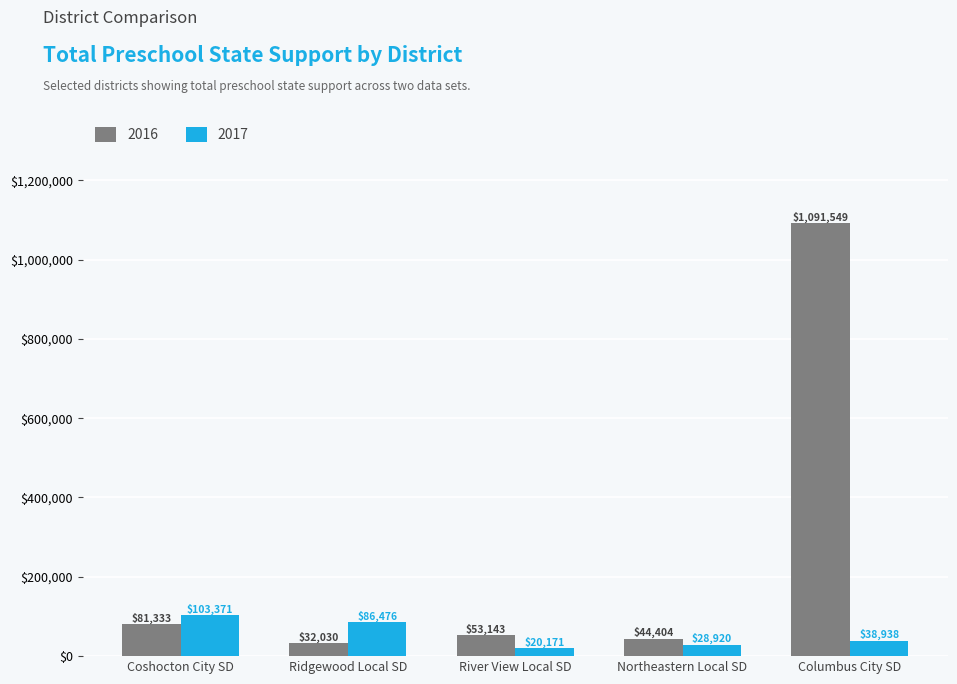

The 2017 series shows 28919.7 at Northeastern Local SD. True or false?

True